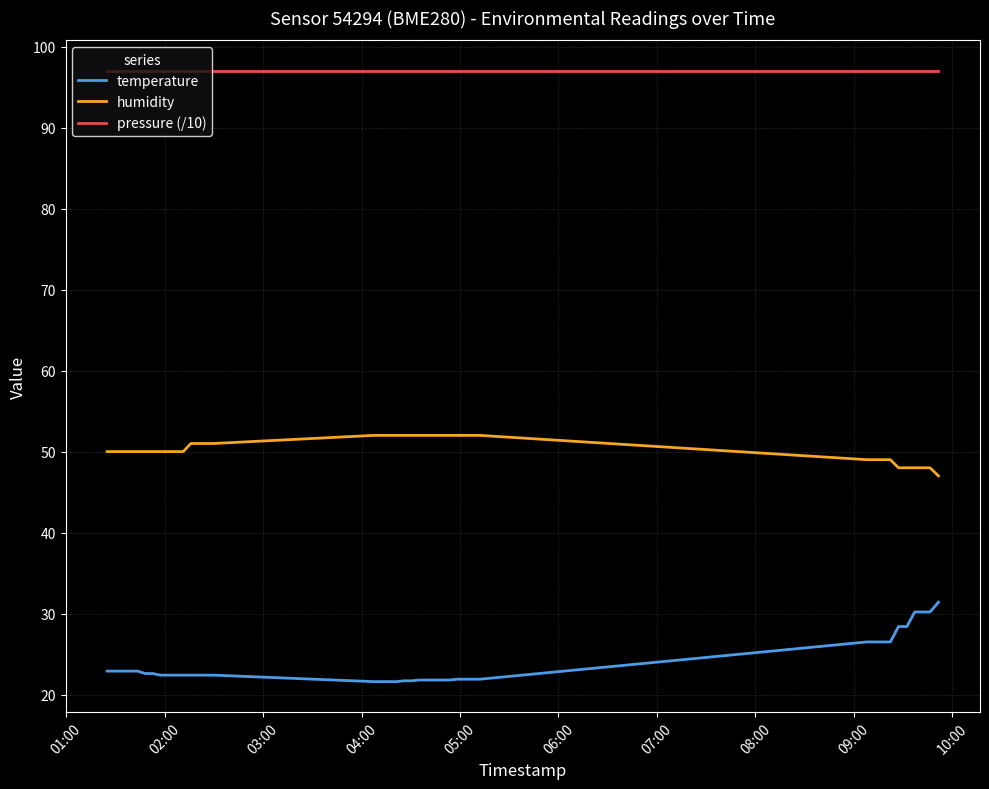

What is the highest value of the temperature series?

31.4